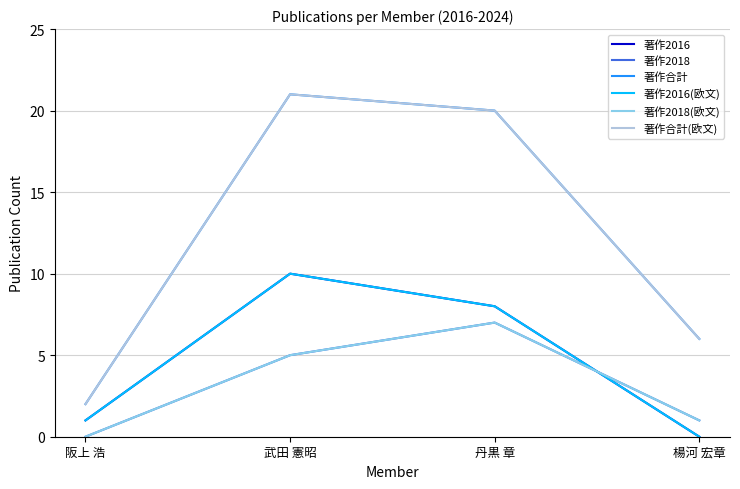

What is the total value across all series at 武田 憲昭?

72